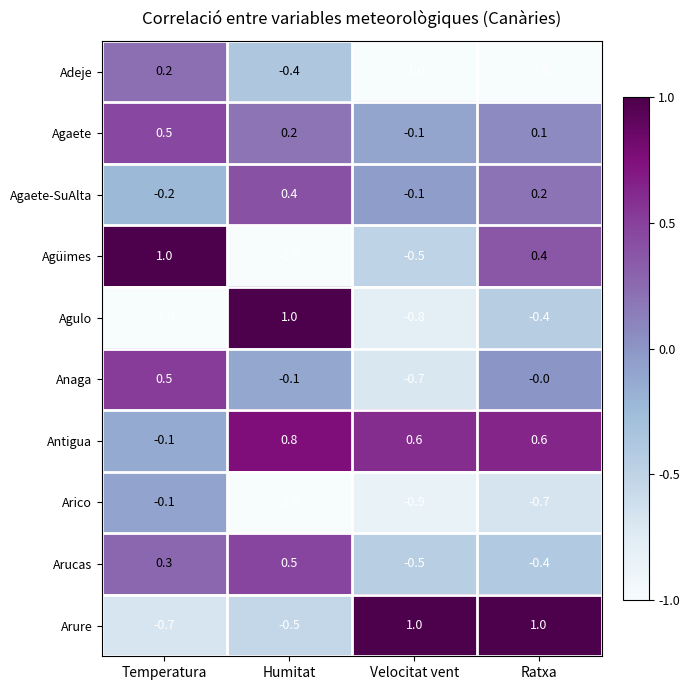

At which category is the sum across all series the highest?

Temperatura